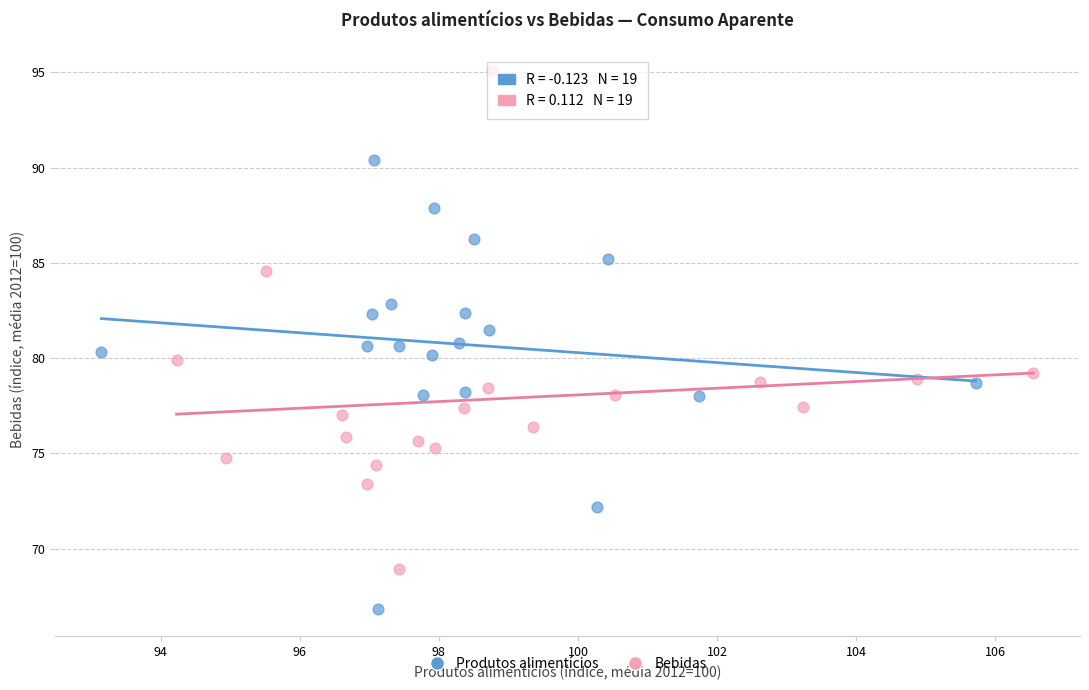

Which series contains the lowest Y value?

Produtos alimentícios